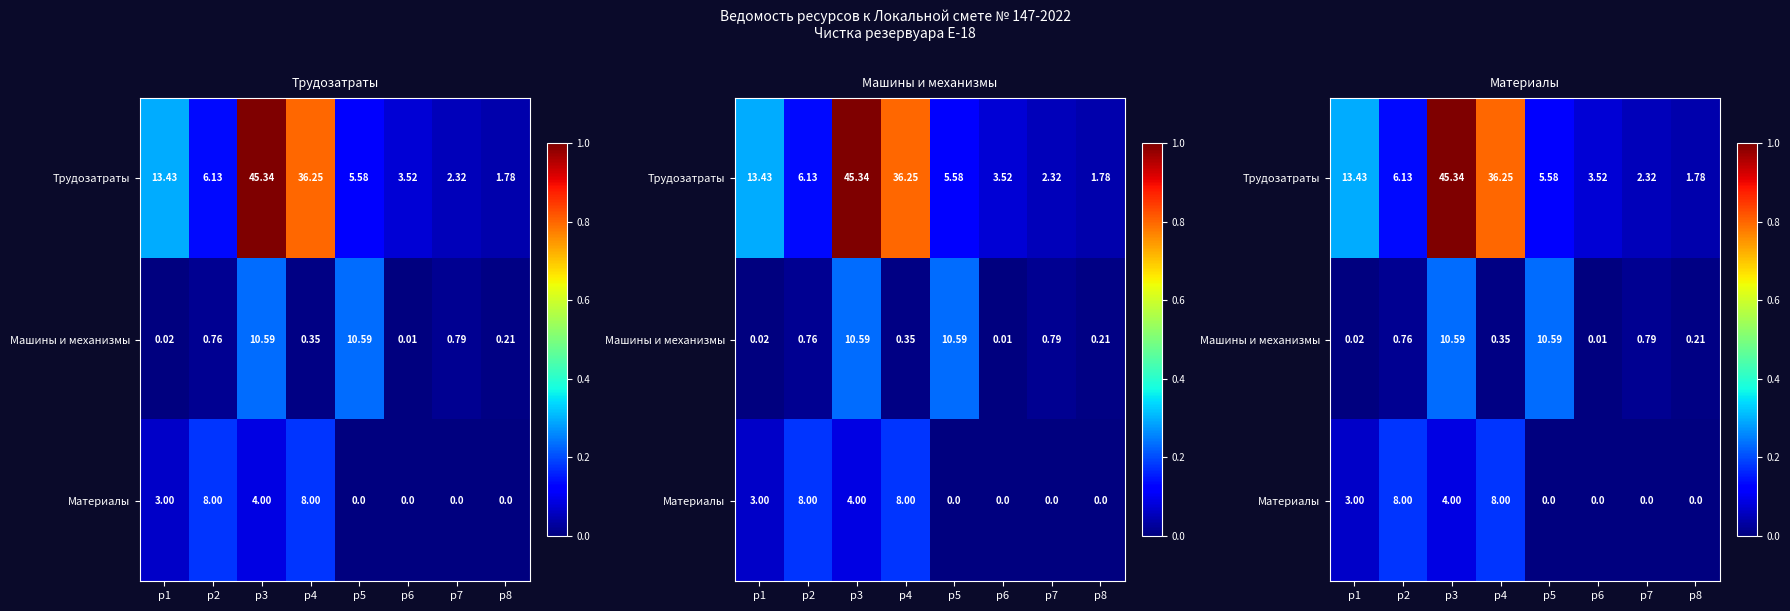

True or false: Трудозатраты has a value of 0.8 at р4.

True